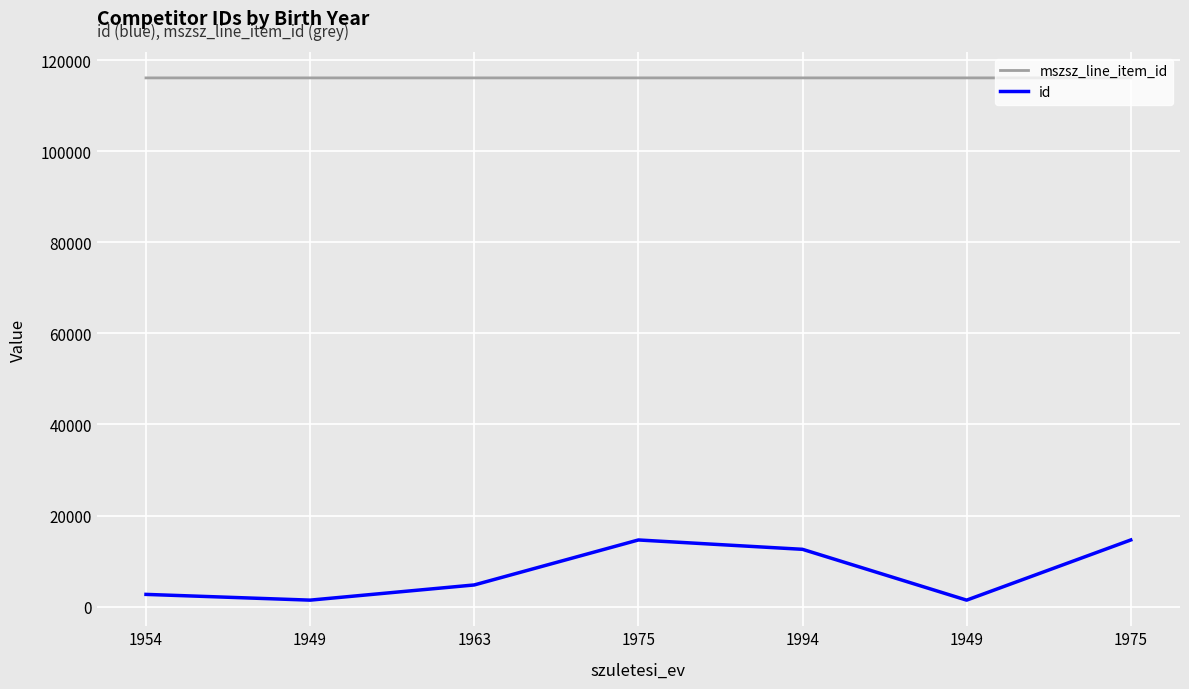

How many lines are shown in the chart?

2